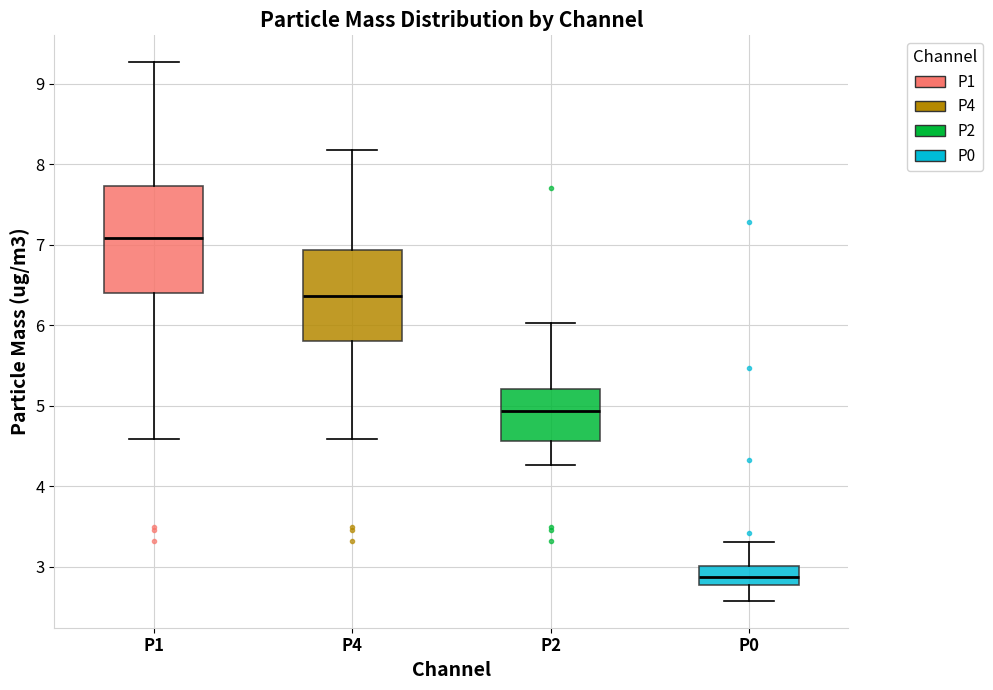

Reading left to right, transcribe this box plot: for each box, give where its median line is, the range the box spans, and where its two whiskers end, as read against the y-axis. The values are not printed on the chart, so give them approximately, as read against the axis.

P1: median 7.1, box 6.4 to 7.7, whiskers 4.6 to 9.3
P4: median 6.4, box 5.8 to 6.9, whiskers 4.6 to 8.2
P2: median 4.9, box 4.6 to 5.2, whiskers 4.3 to 6.0
P0: median 2.9, box 2.8 to 3.0, whiskers 2.6 to 3.3